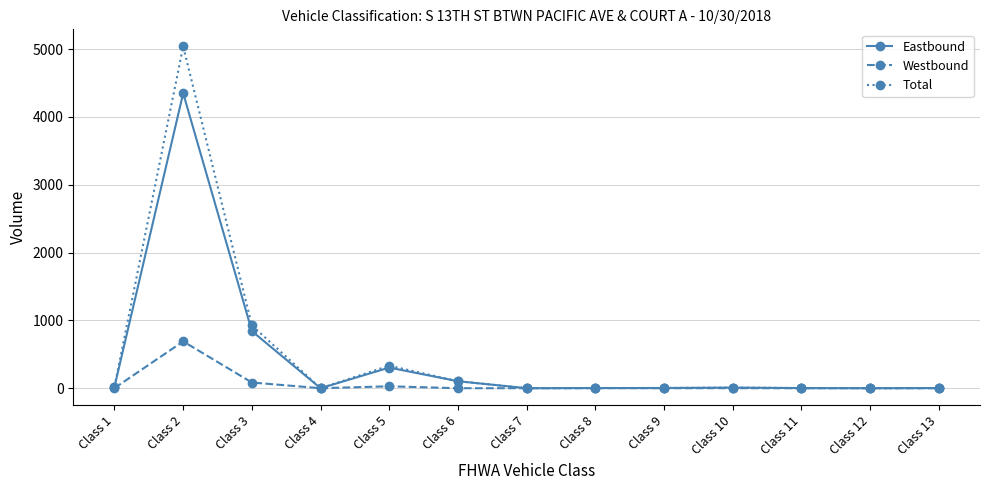

Is it true that Total equals 1392 at Class 3?

False